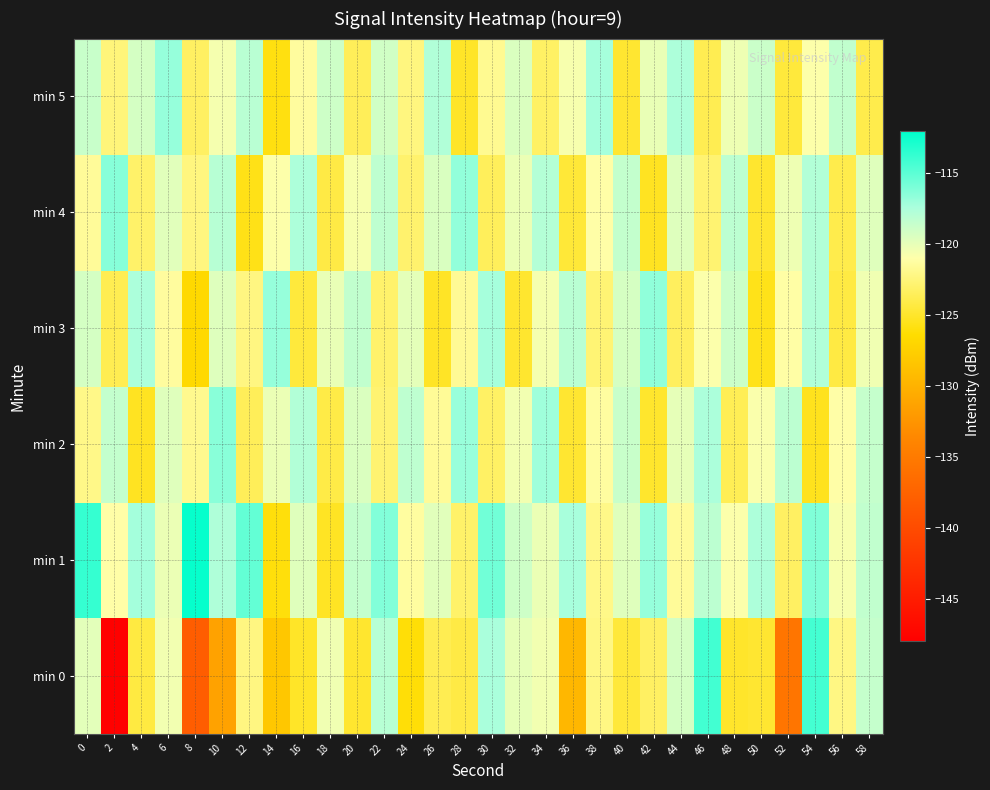

Reading right to left, what are all the values shown in this chart?

min 0: 58=-118.6	56=-122.2	54=-114.2	52=-135.5	50=-124.8	48=-125.0	46=-114.1	44=-119.2	42=-123.3	40=-124.6	38=-122.2	36=-129.6	34=-120.5	32=-120.0	30=-117.4	28=-124.2	26=-123.8	24=-126.2	22=-118.0	20=-124.9	18=-120.4	16=-125.1	14=-128.2	12=-122.3	10=-131.3	8=-138.1	6=-120.5	4=-124.3	2=-147.8	0=-119.9
min 1: 58=-118.4	56=-120.7	54=-116.1	52=-123.3	50=-117.6	48=-120.9	46=-118.2	44=-121.5	42=-116.8	40=-119.7	38=-122.1	36=-117.4	34=-120.2	32=-118.9	30=-115.6	28=-123.1	26=-119.8	24=-121.3	22=-116.2	20=-118.5	18=-125.3	16=-119.7	14=-126.1	12=-115.2	10=-117.7	8=-112.2	6=-120.2	4=-117.2	2=-121.1	0=-113.7
min 2: 58=-118.6	56=-121.1	54=-125.5	52=-118.2	50=-120.8	48=-123.7	46=-117.5	44=-120.0	42=-125.0	40=-118.7	38=-121.3	36=-124.8	34=-117.1	32=-120.5	30=-123.2	28=-116.9	26=-121.6	24=-118.3	22=-122.8	20=-119.5	18=-124.1	16=-117.8	14=-120.2	12=-123.6	10=-116.4	8=-121.9	6=-119.7	4=-125.3	2=-118.5	0=-122.1
min 3: 58=-120.4	56=-124.3	54=-117.7	52=-121.2	50=-125.6	48=-118.8	46=-120.9	44=-123.4	42=-116.6	40=-119.3	38=-122.7	36=-118.1	34=-120.6	32=-124.9	30=-117.3	28=-121.7	26=-125.2	24=-119.9	22=-123.0	20=-118.4	18=-120.1	16=-124.5	14=-116.8	12=-122.3	10=-119.6	8=-126.7	6=-121.4	4=-117.5	2=-123.8	0=-119.2
min 4: 58=-119.7	56=-124.0	54=-117.8	52=-120.3	50=-124.9	48=-118.2	46=-122.8	44=-119.6	42=-125.3	40=-118.5	38=-121.1	36=-124.6	34=-117.9	32=-120.2	30=-123.5	28=-116.7	26=-119.4	24=-122.9	22=-118.3	20=-120.7	18=-124.2	16=-117.6	14=-121.0	12=-125.7	10=-118.0	8=-122.4	6=-119.8	4=-123.1	2=-116.3	0=-121.5
min 5: 58=-124.0	56=-118.4	54=-121.0	52=-124.5	50=-118.8	48=-120.3	46=-123.8	44=-117.6	42=-120.1	40=-124.8	38=-117.3	36=-120.7	34=-123.2	32=-119.5	30=-121.8	28=-125.1	26=-117.7	24=-122.4	22=-119.1	20=-123.6	18=-118.9	16=-121.4	14=-125.9	12=-118.1	10=-120.6	8=-123.3	6=-116.8	4=-119.2	2=-122.5	0=-118.7